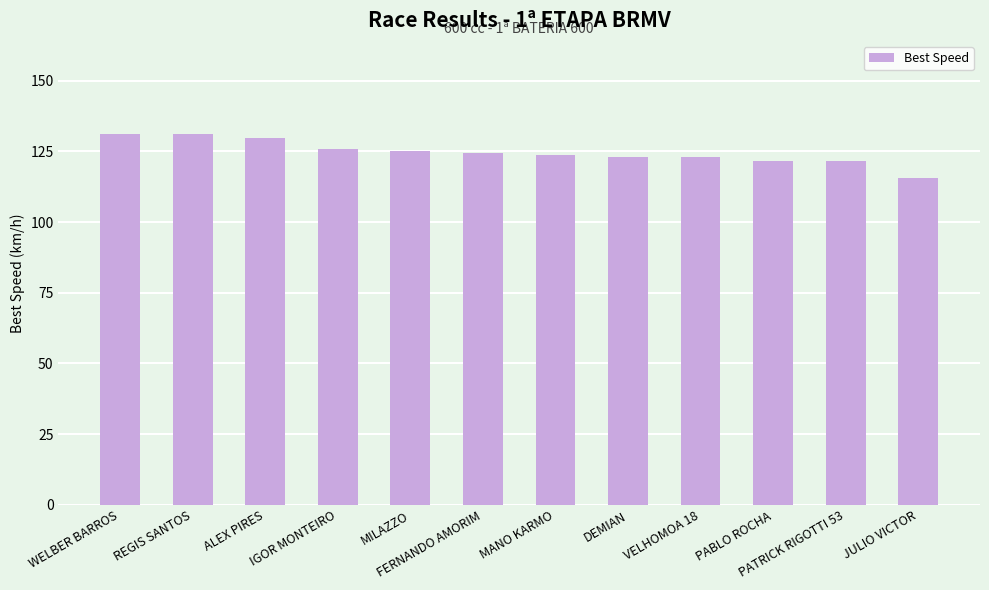

What is the difference between the values at MILAZZO and DEMIAN?

2.1